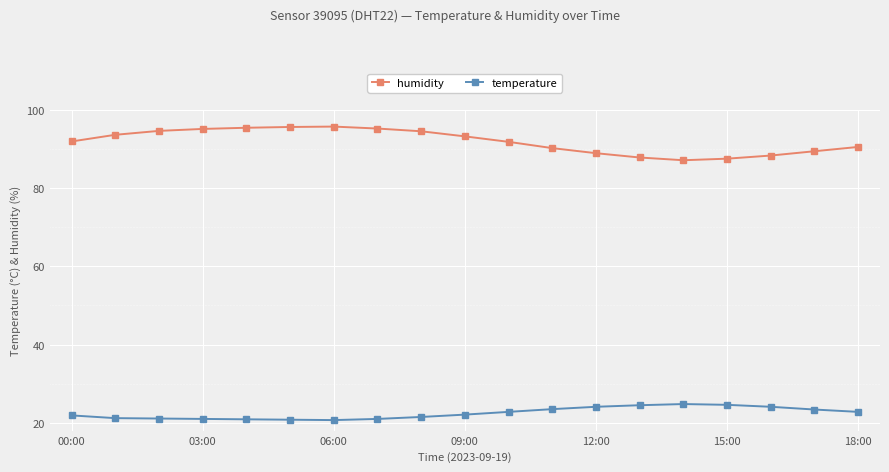

True or false: temperature and humidity intersect in this chart.

False